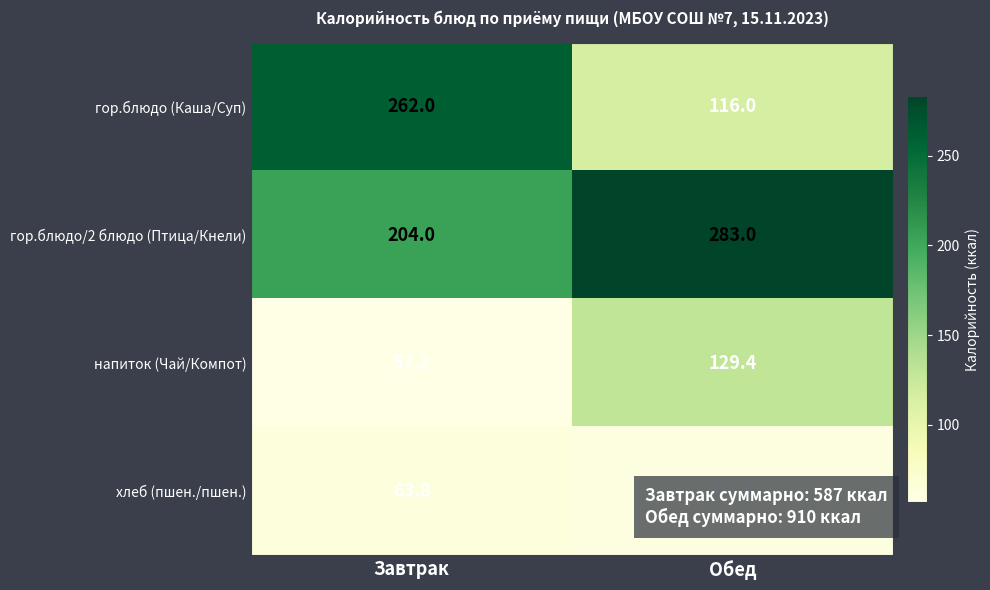

True or false: напиток (Чай/Компот) has a value of 172.2 at Обед.

False